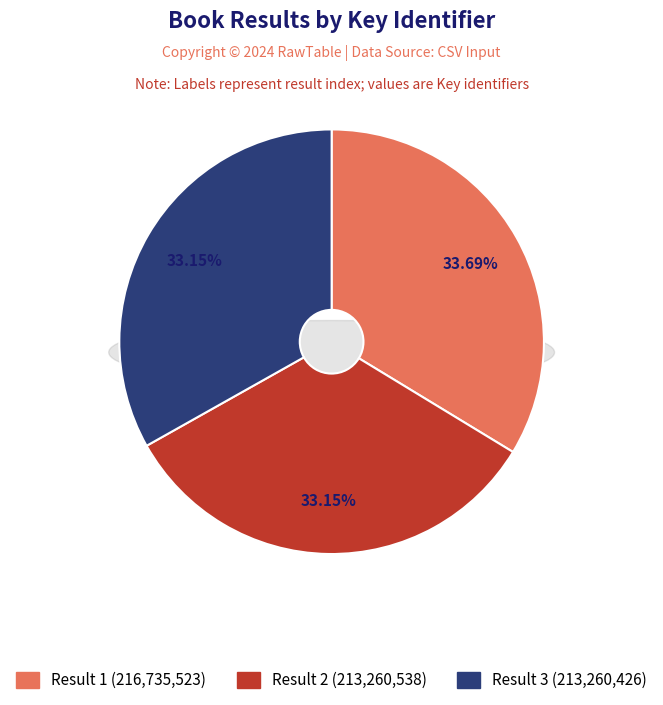

Is there a majority slice in this chart?

No